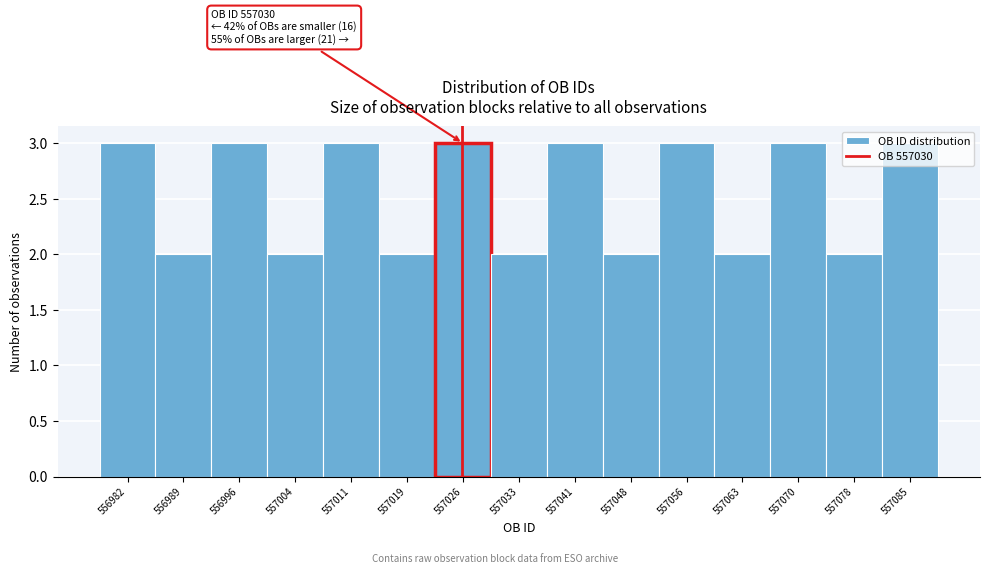

What is the value of the 1st bar from the left?

3